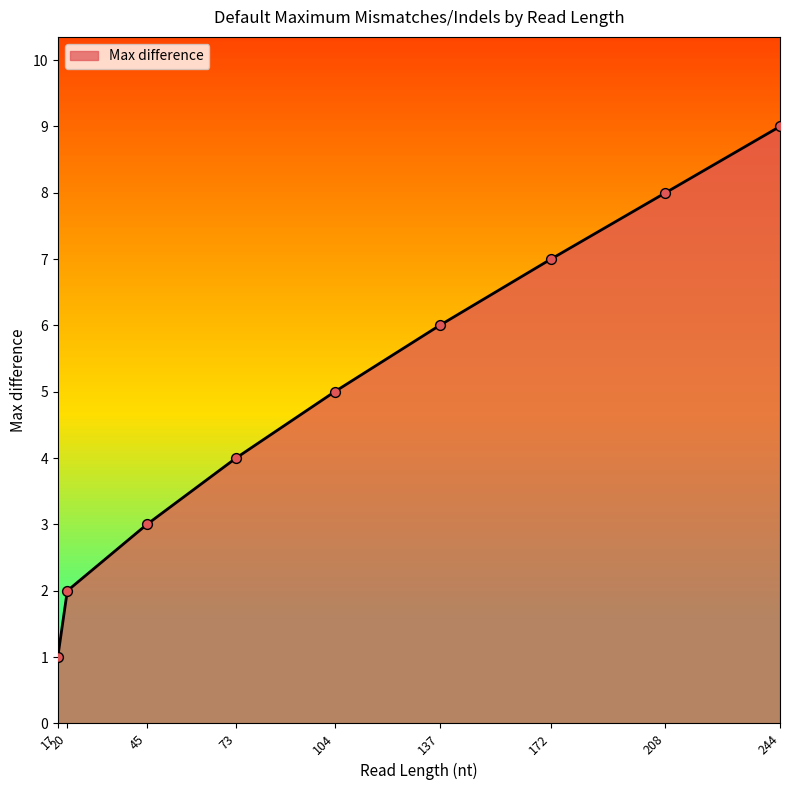

Which has a higher value, 17 or 208?

208